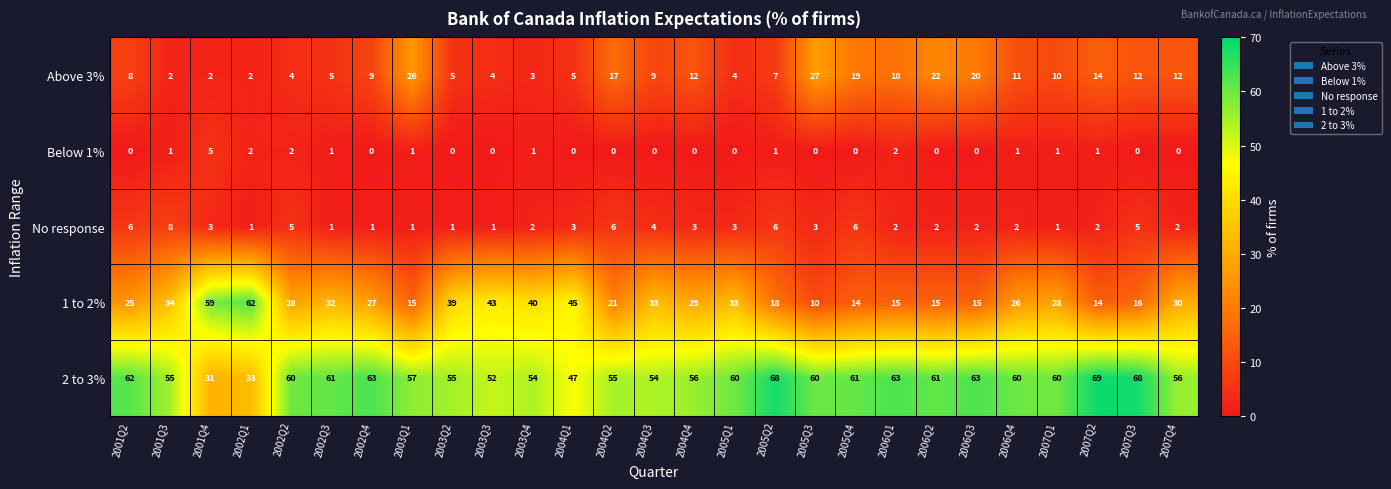

At which label does Above 3% reach its peak?

2005Q3